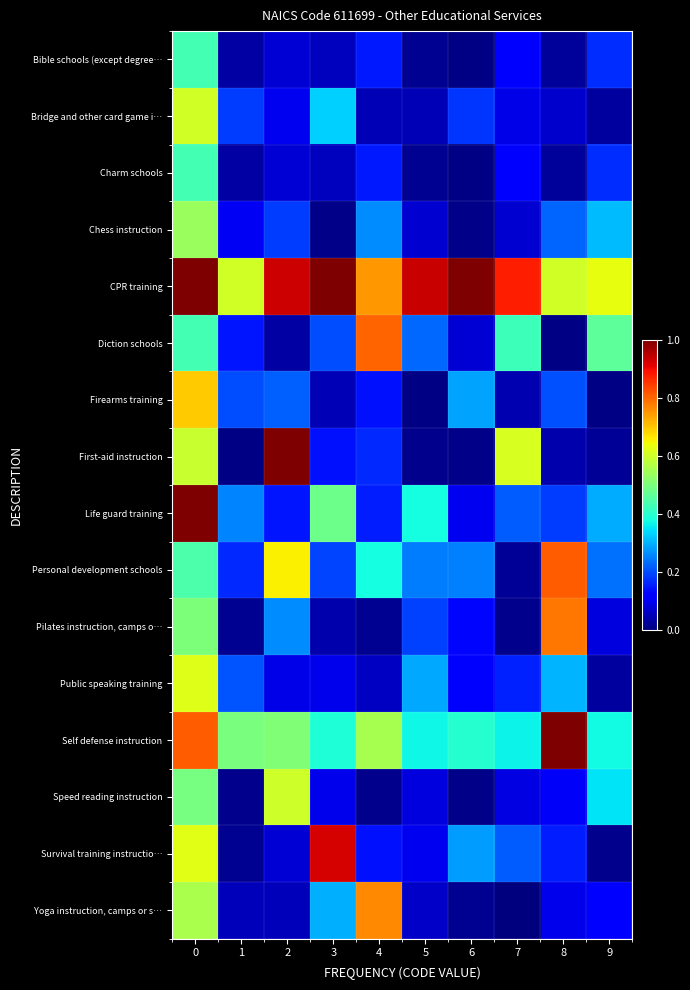

What is the total value across all series at 9?

3.3